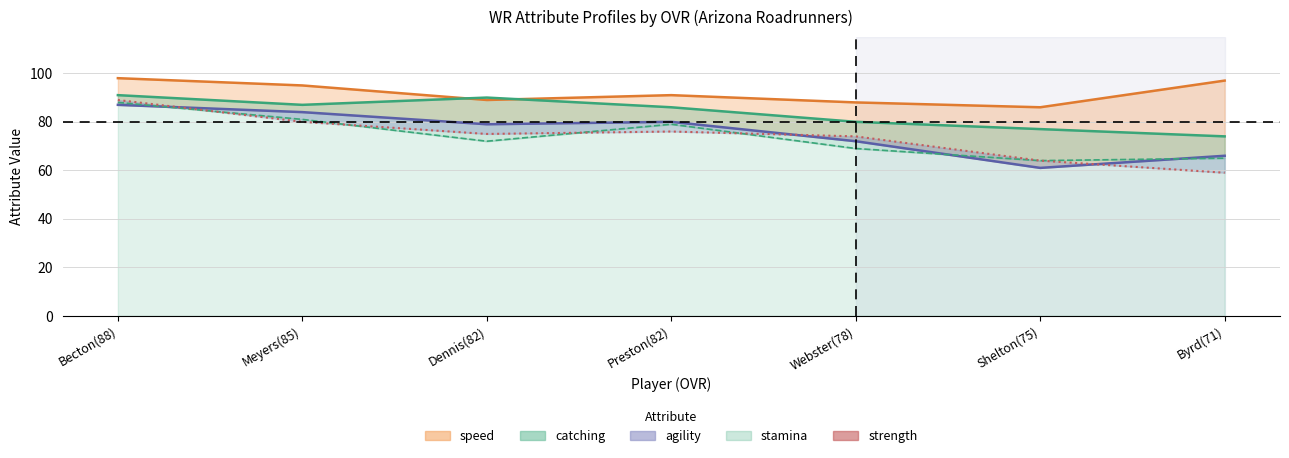

Reading left to right, extract all data points from this chart.

89	80	75	76	74	64	59